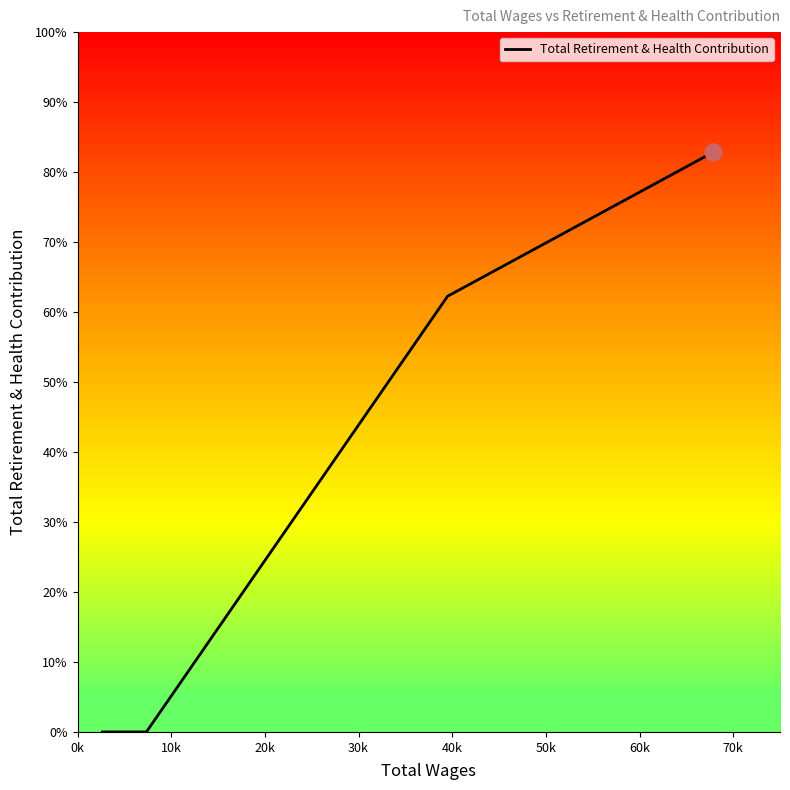

Is it true that the value at 30k is -5009?

False